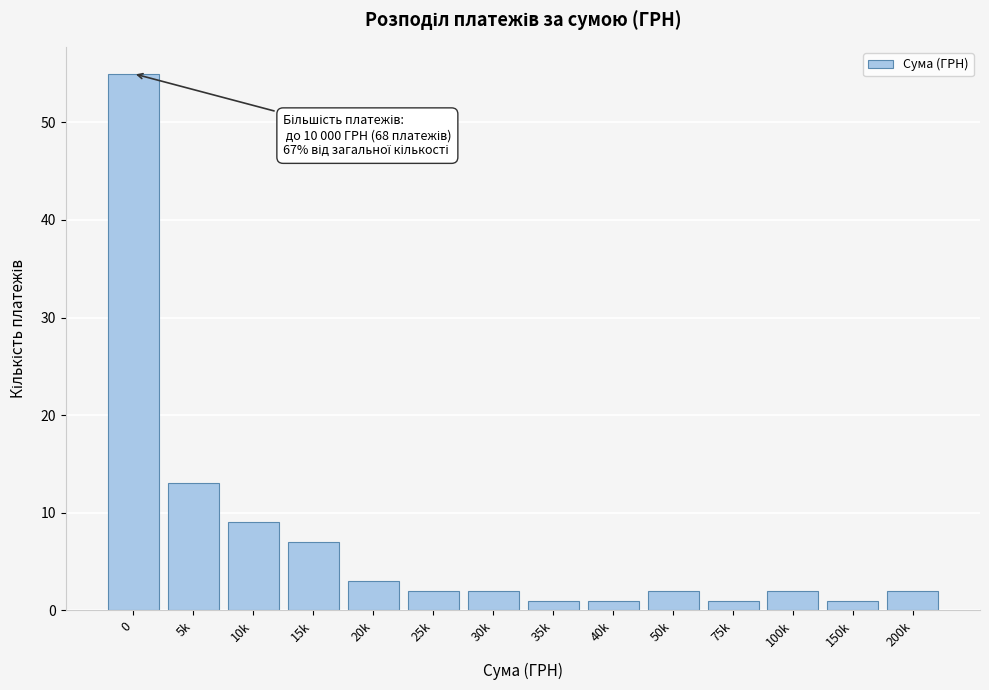

Reading left to right, list all the values displayed in this chart.

55	13	9	7	3	2	2	1	1	2	1	2	1	2